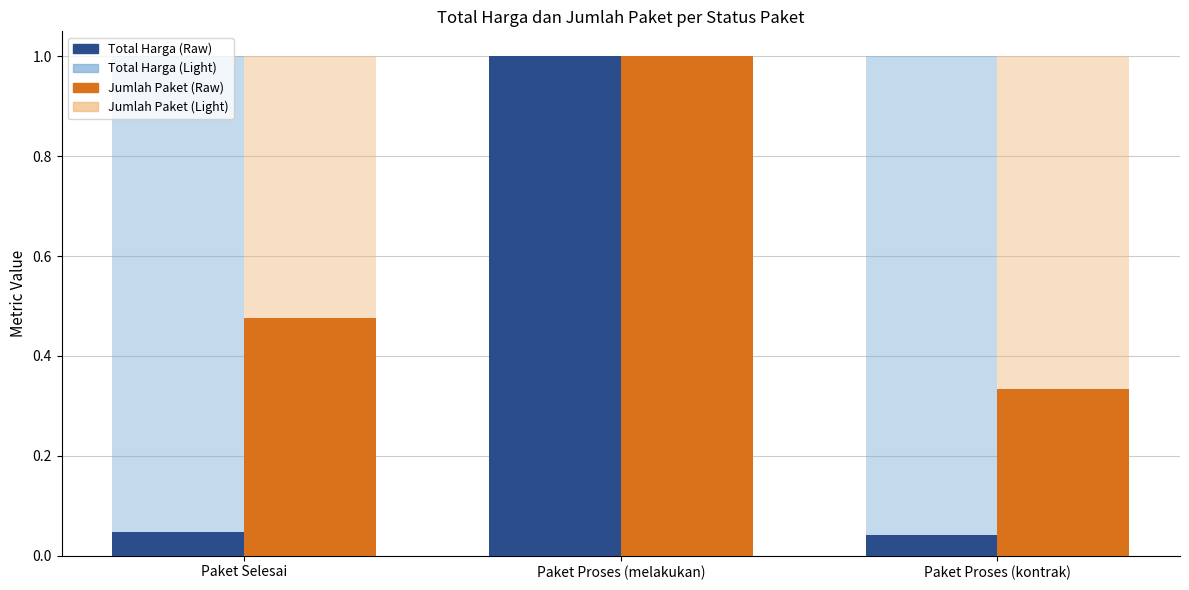

What is the spread (max minus min) of values at Paket Selesai?

1.0